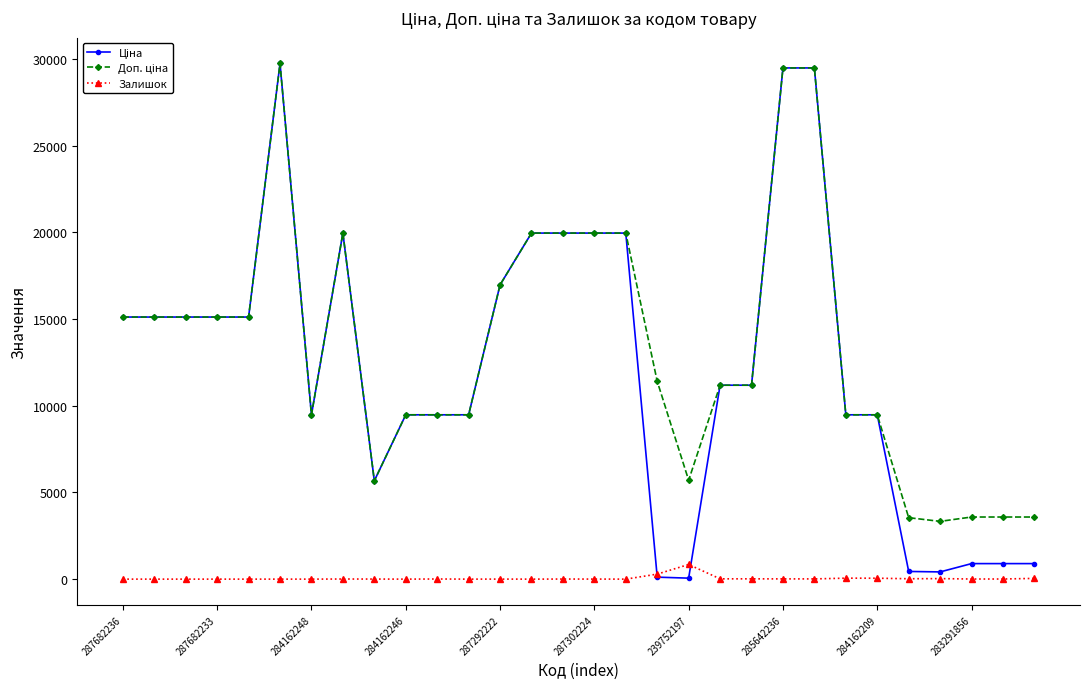

True or false: Залишок has more than 2 interior local peaks.

True